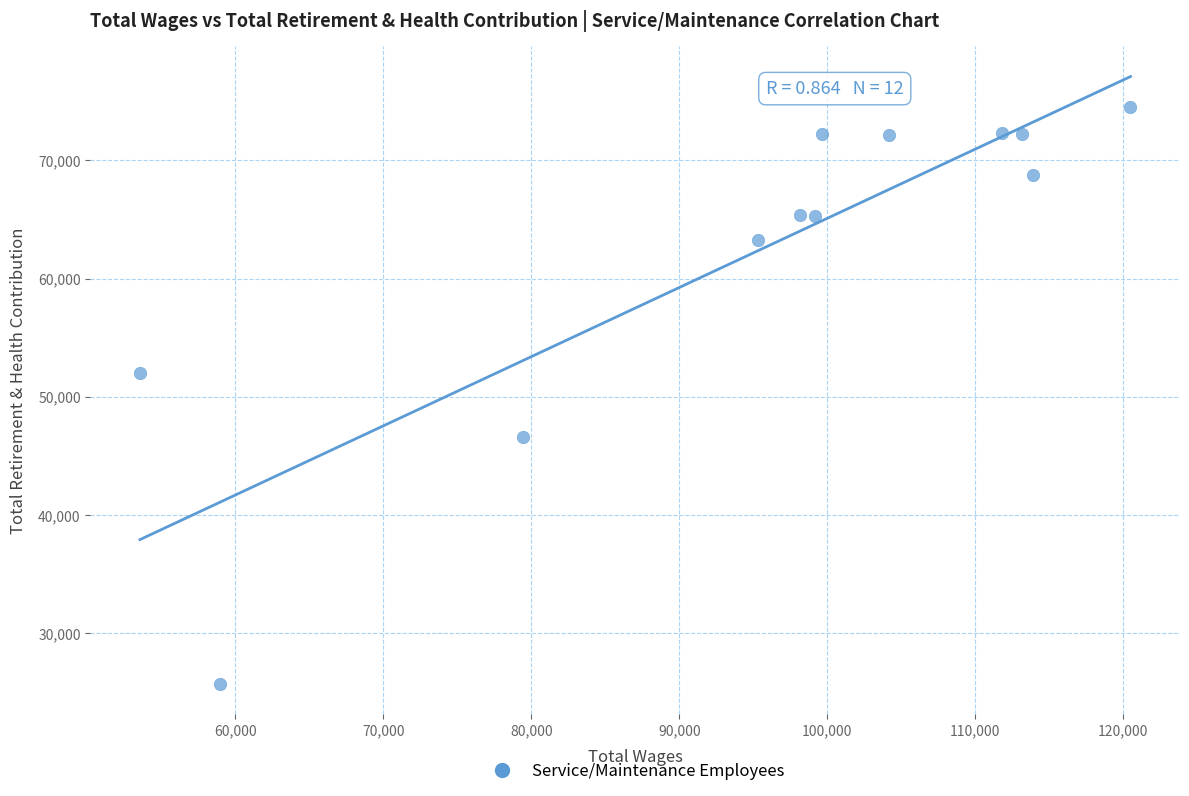

What Y value in the scatter plot is closest to 50130?

52013